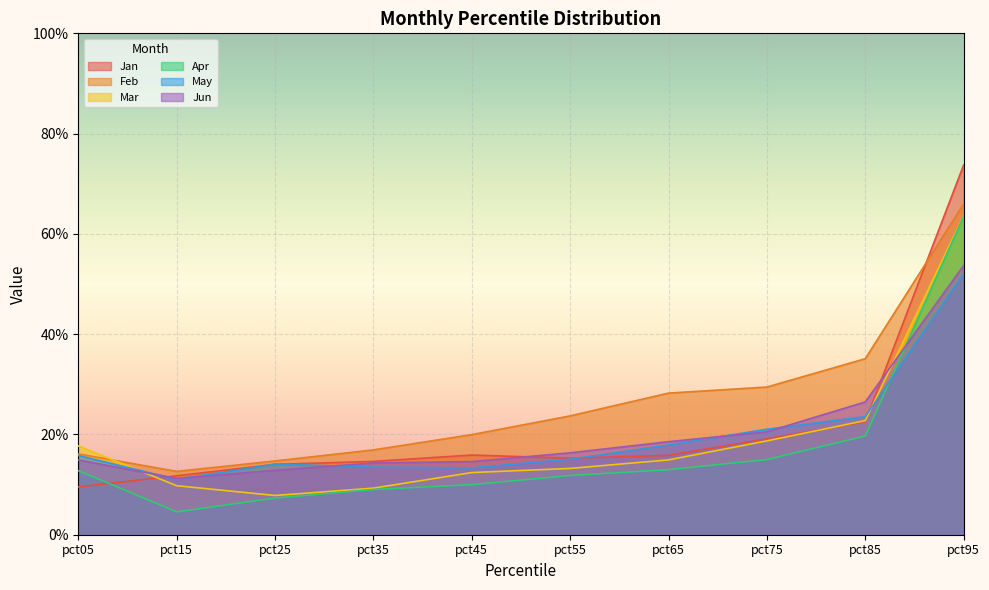

How many interior local valleys does the Feb series have?

1